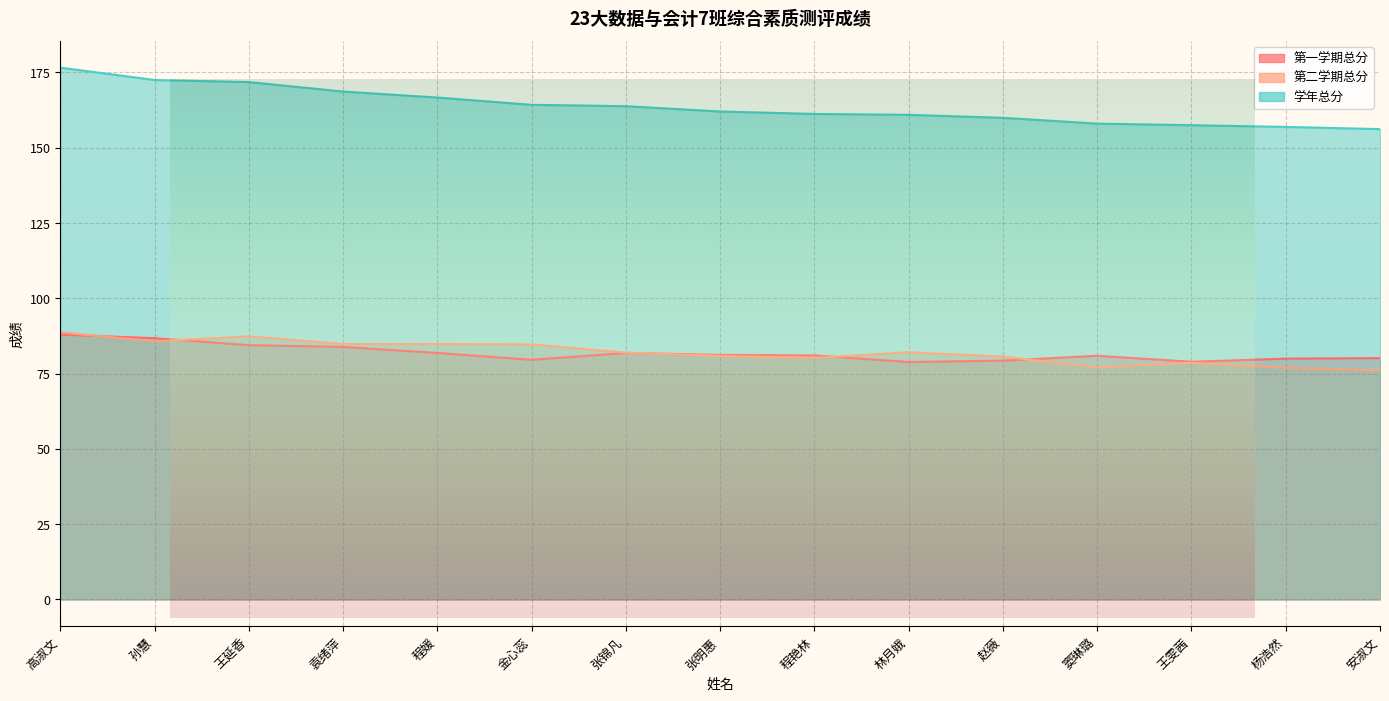

List the series in order of their peak value, lowest first.

第一学期总分, 第二学期总分, 学年总分